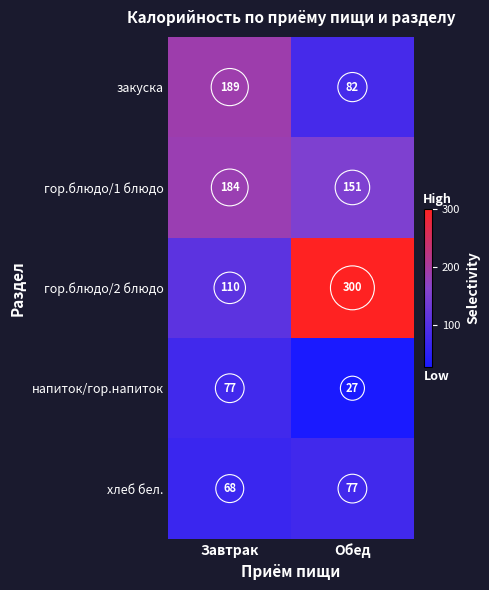

At Завтрак, list the series in order from smallest to largest.

хлеб бел., напиток/гор.напиток, гор.блюдо/2 блюдо, гор.блюдо/1 блюдо, закуска